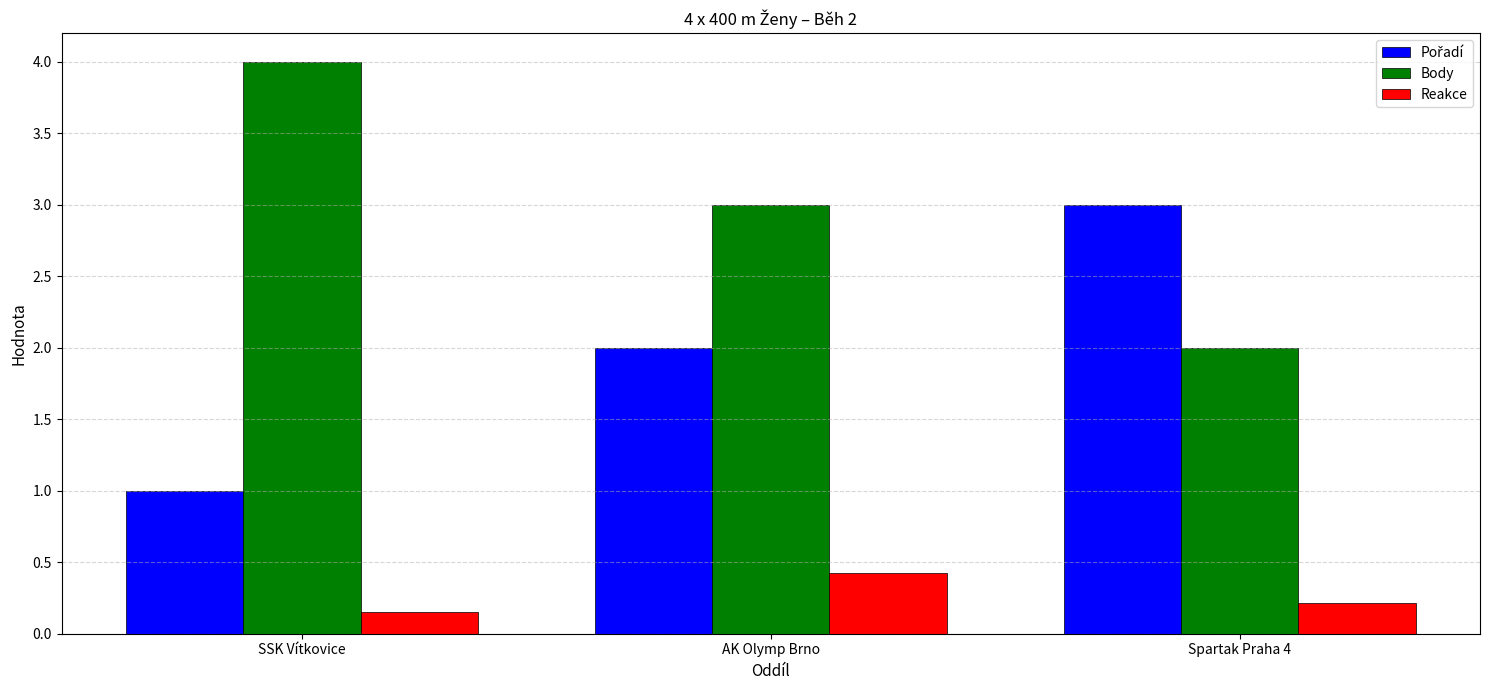

At how many categories does at least one series exceed 0?

3